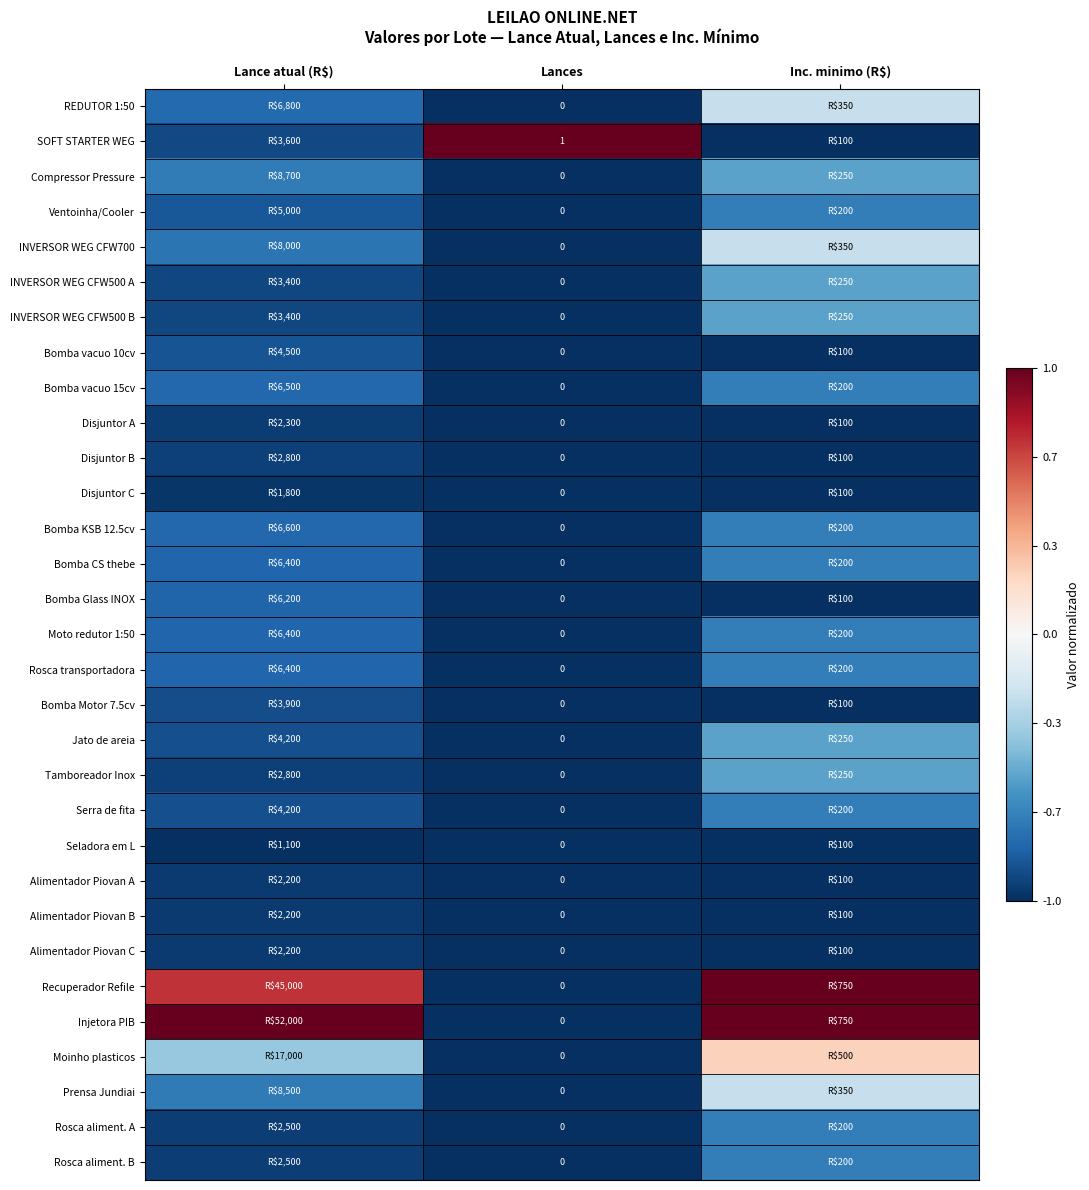

What is the sum of the REDUTOR 1:50 values at Inc. minimo (R$) and Lances?

-1.2